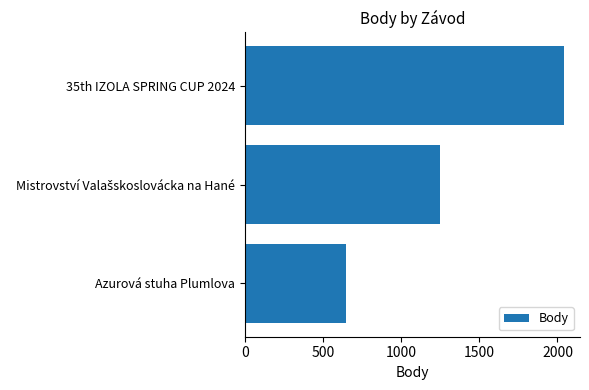

What is the average value?

1312